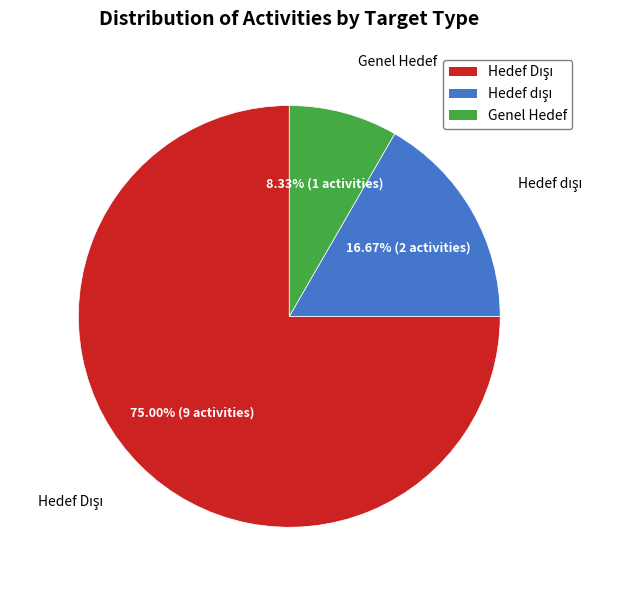

How many slices are in this pie chart?

3